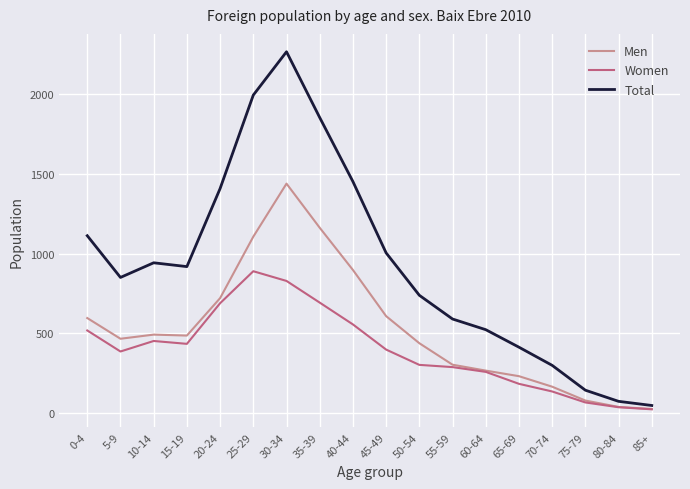

What is the highest value of the Women series?

889